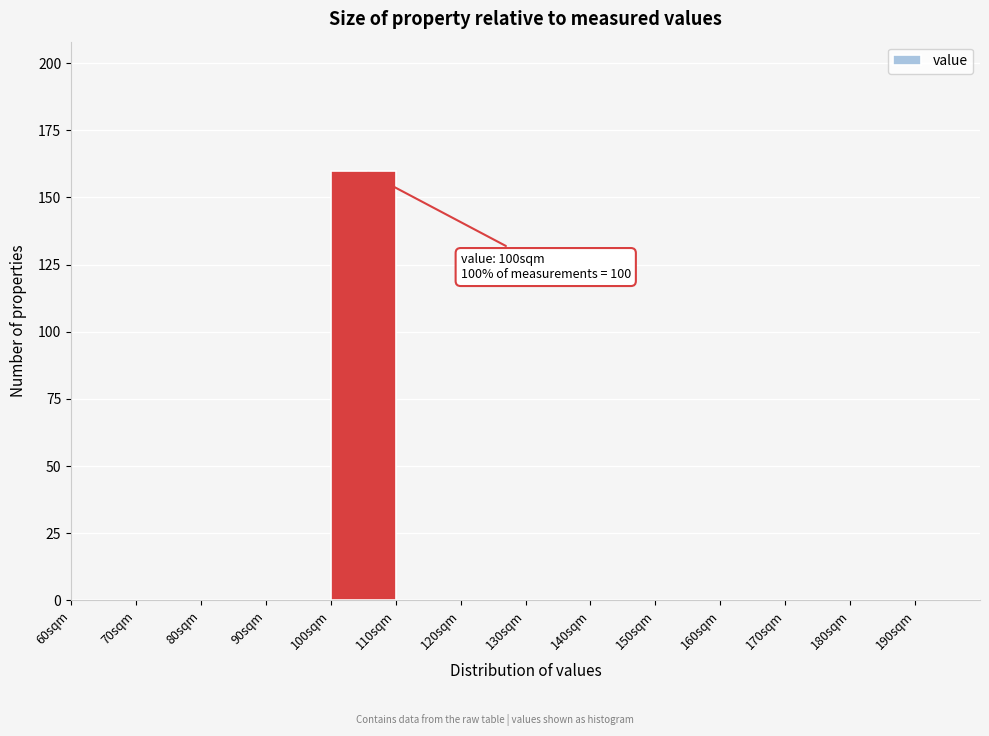

Over which range of the x-axis is the bar tallest?

100 to 110